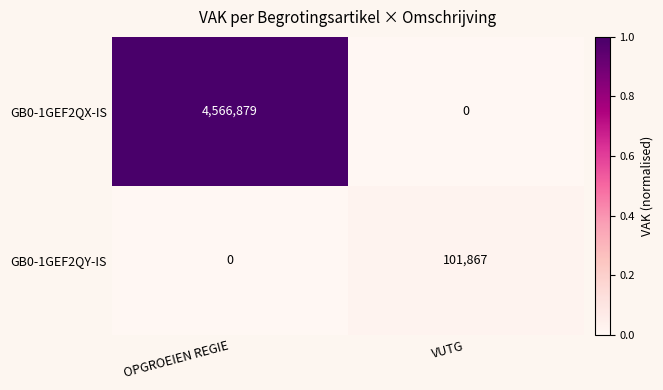

What is the greatest value displayed?

4566879